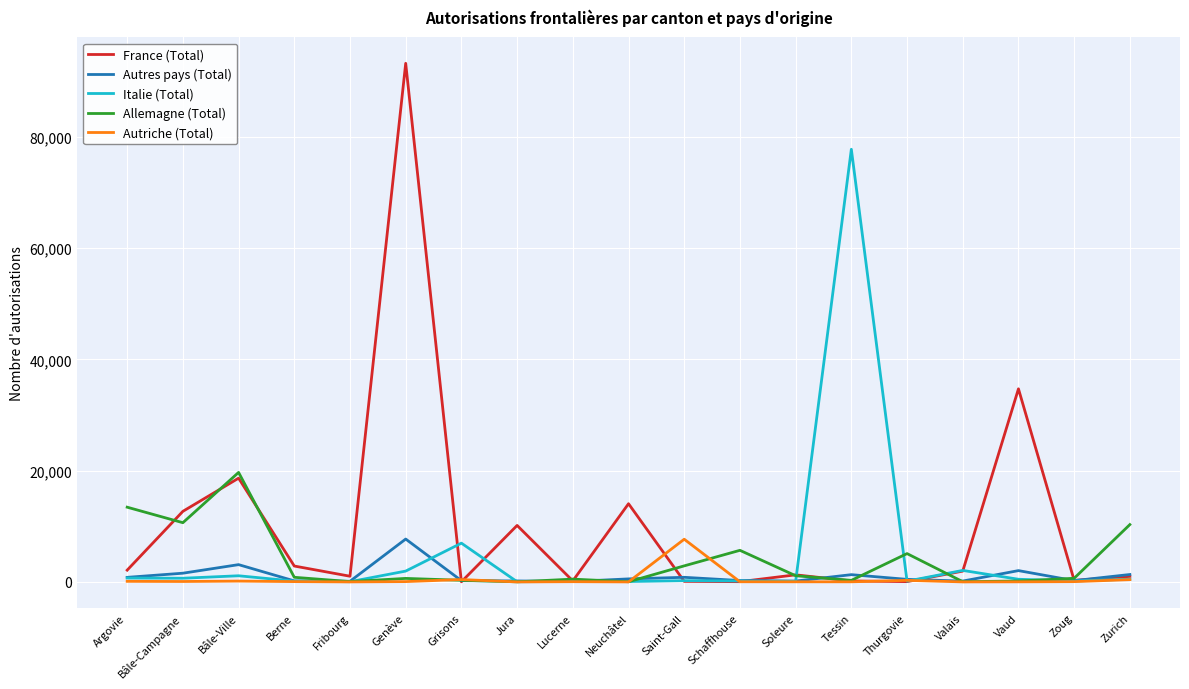

Which category has the highest value in the France (Total) series?

Genève